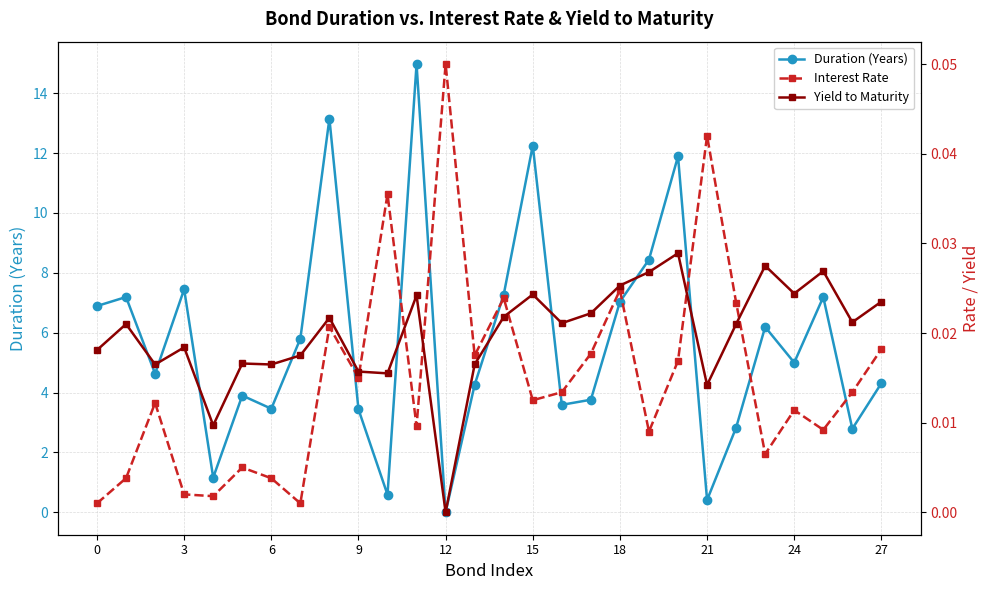

What is the spread (max minus min) of values at 11?

15.0